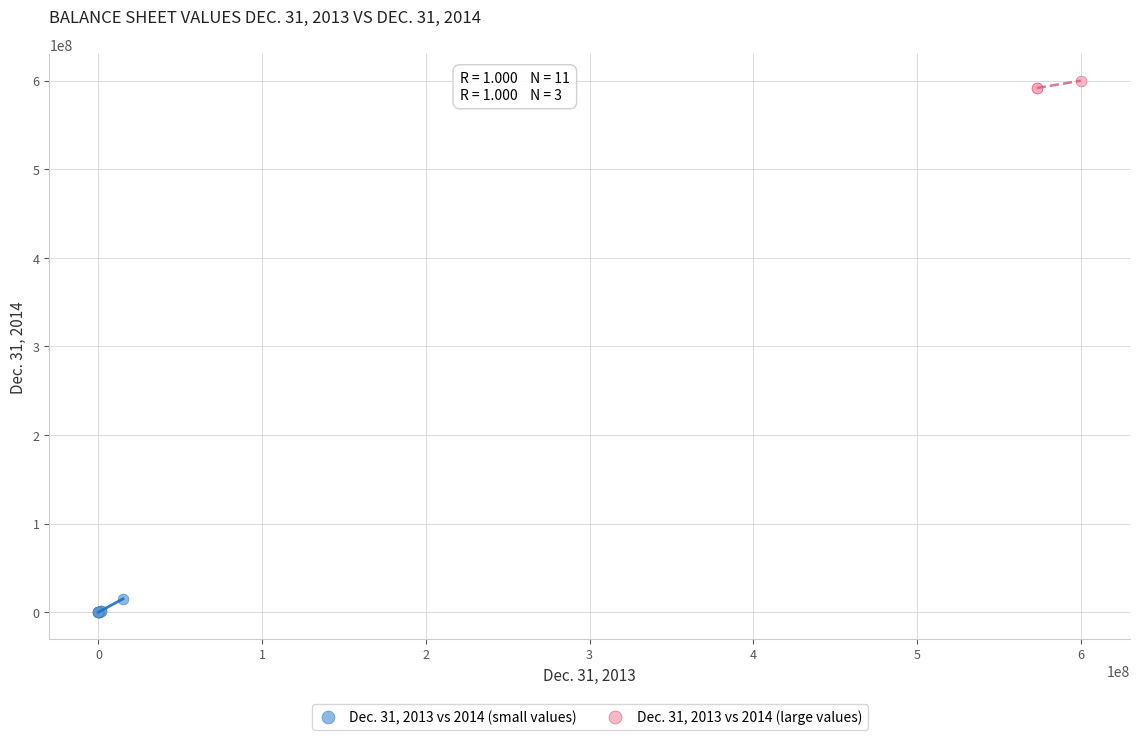

What are all the series names shown in the legend?

Dec. 31, 2013 vs 2014 (small values), Dec. 31, 2013 vs 2014 (large values)